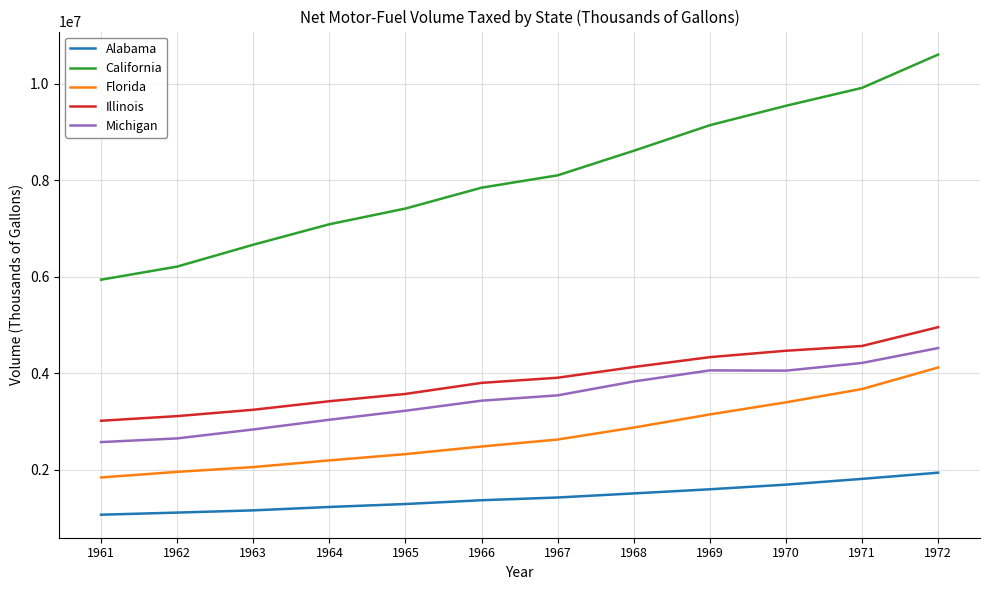

What is the difference between the maximum and minimum values in the Alabama series?

870423